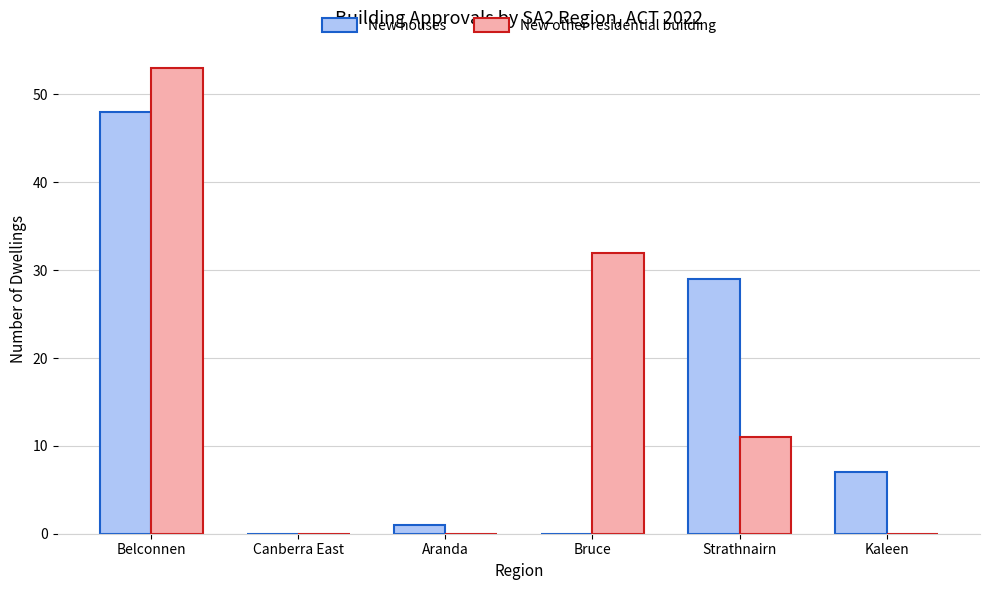

What is the difference between the New other residential building values at Bruce and Aranda?

32